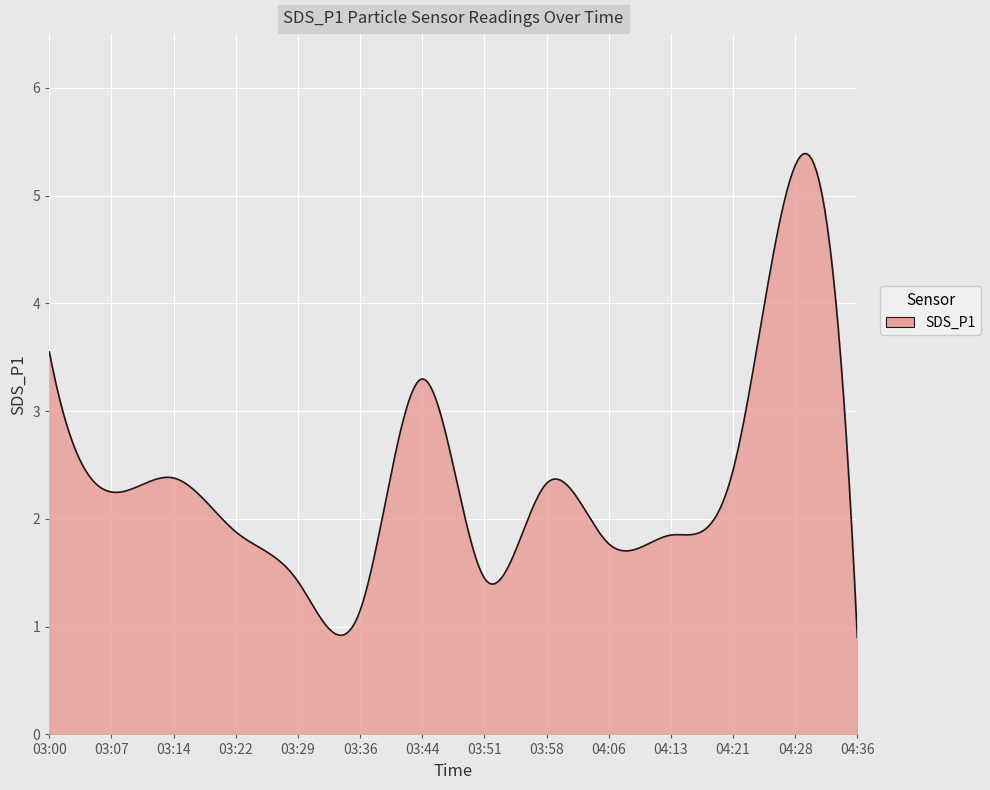

What is the difference between the maximum and minimum values?

4.5